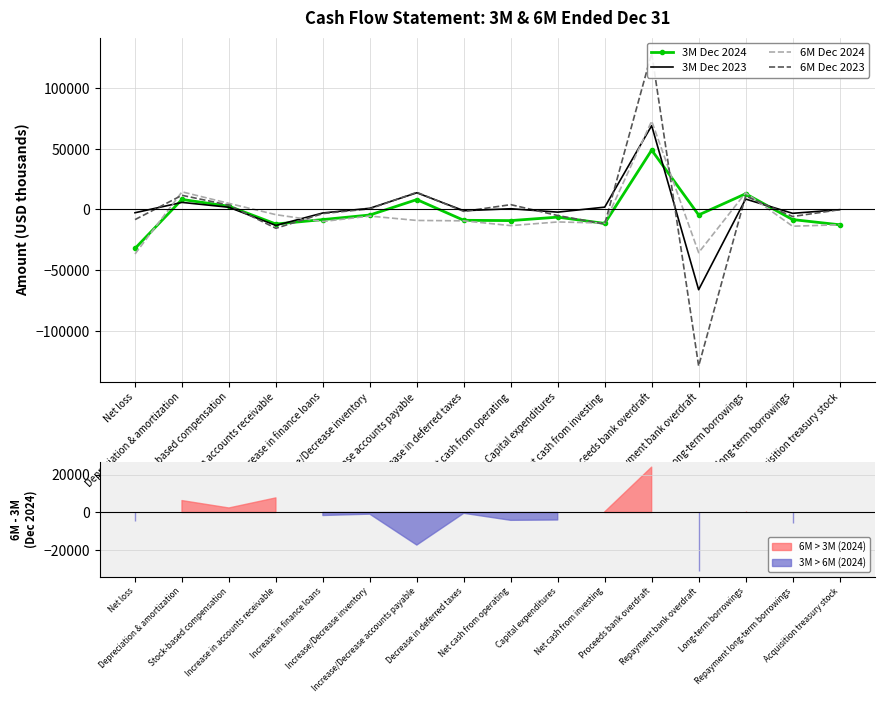

What is the label of the 13th point from the left?

Repayment bank overdraft